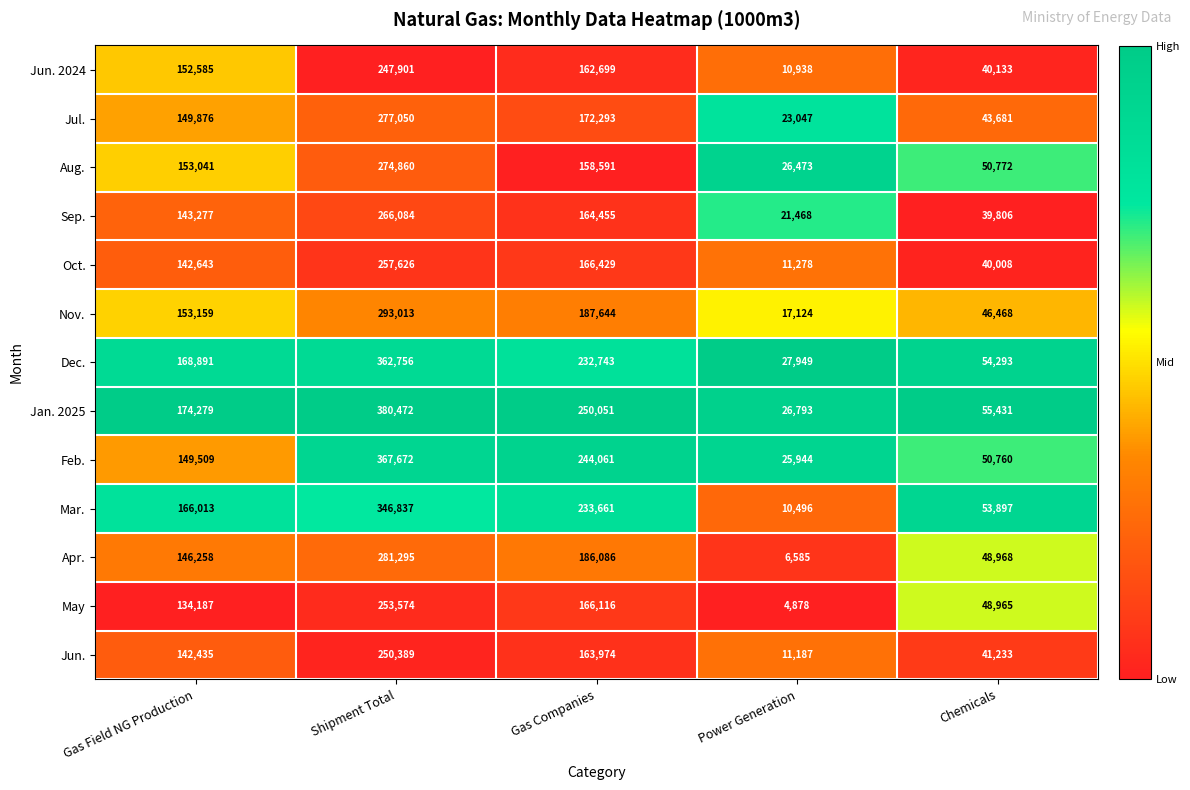

What is the sum of all Aug. values?

663737